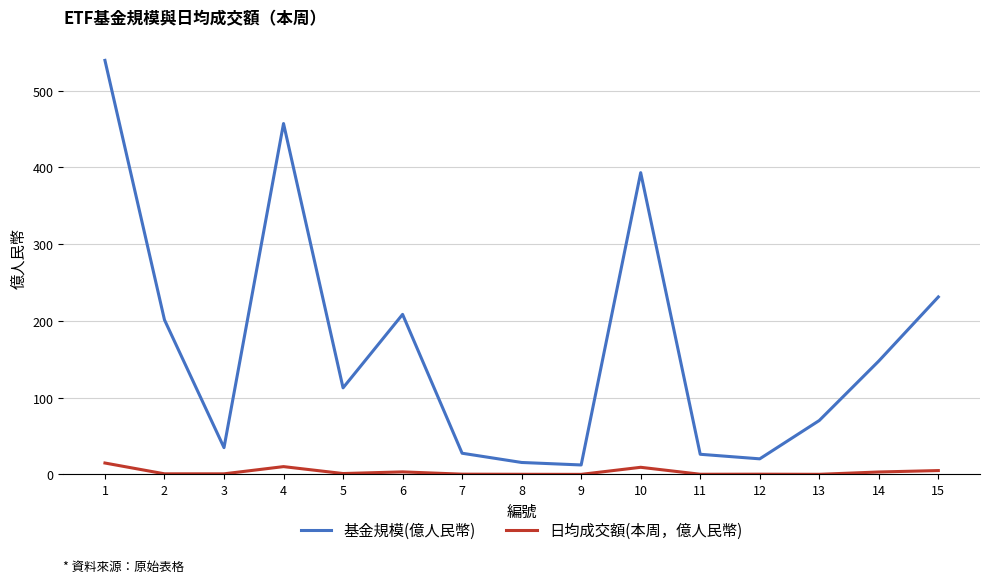

List the series in order of their peak value, highest first.

基金規模(億人民幣), 日均成交額(本周，億人民幣)